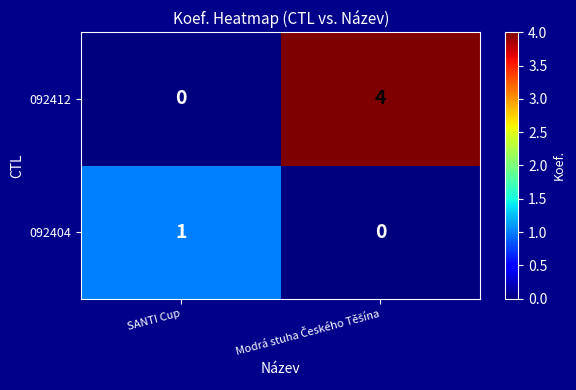

Which series has the widest spread of values?

092412